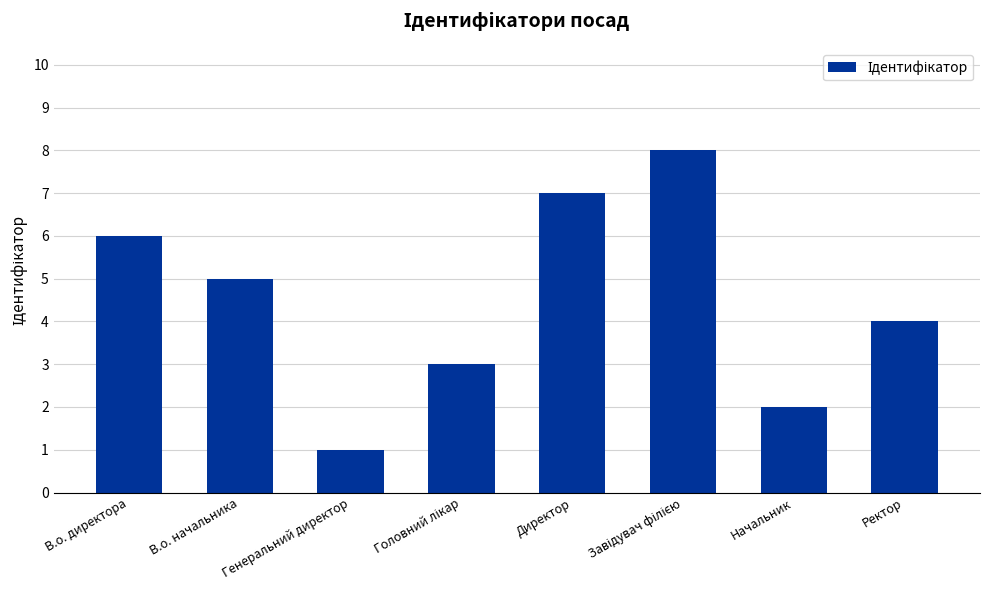

What is the maximum value shown in the chart?

8